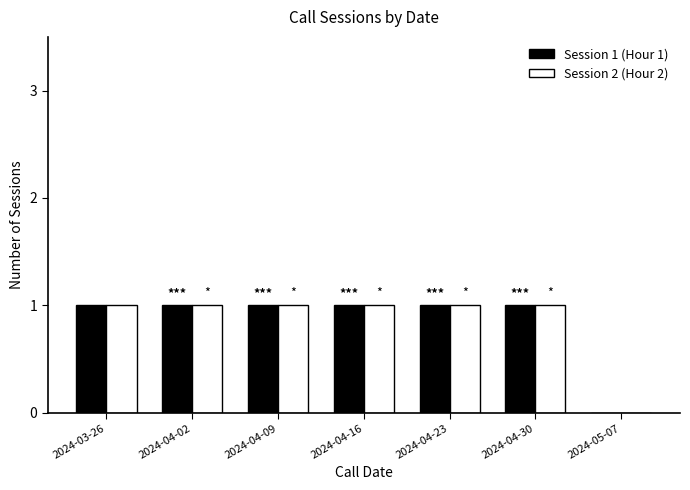

Is it true that Session 2 (Hour 2) equals 2 at 2024-04-30?

False